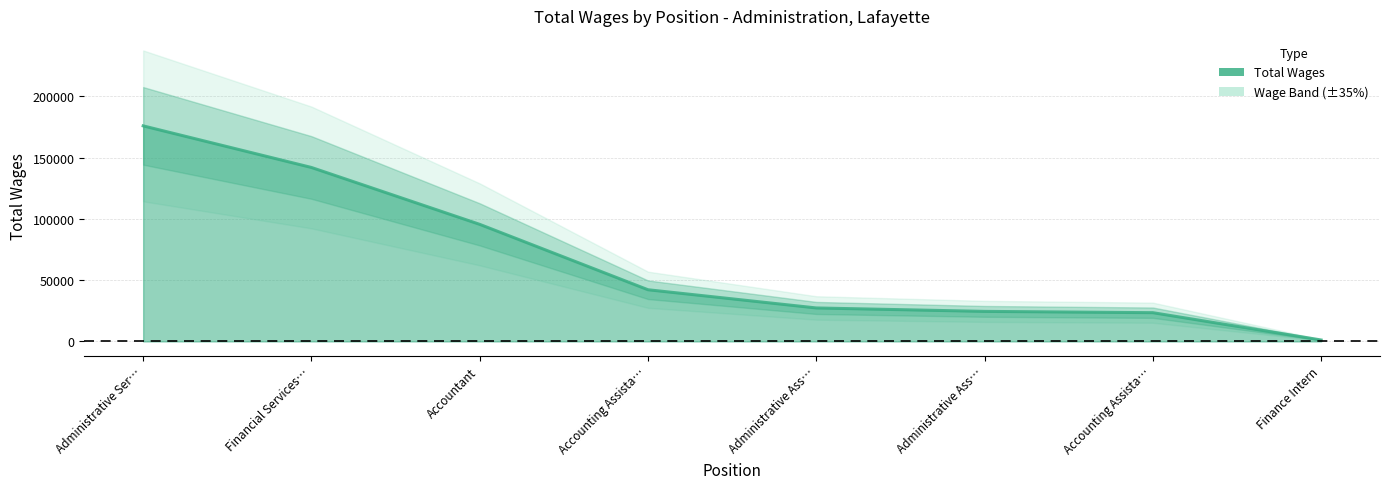

Rank the categories by value from lowest to highest.

Finance Intern, Accounting Assista…, Administrative Ass…, Administrative Ass…, Accounting Assista…, Accountant, Financial Services…, Administrative Ser…